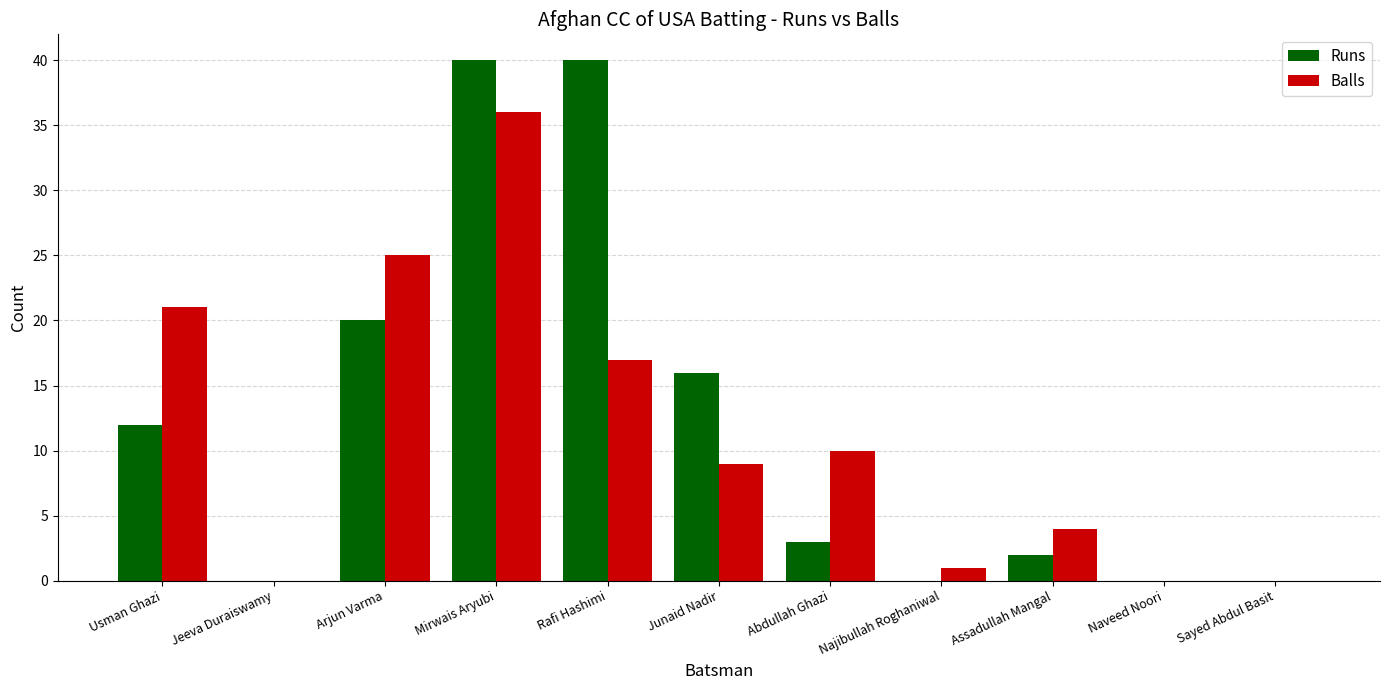

Is the value of Balls at Usman Ghazi greater than the value of Runs at Jeeva Duraiswamy?

Yes